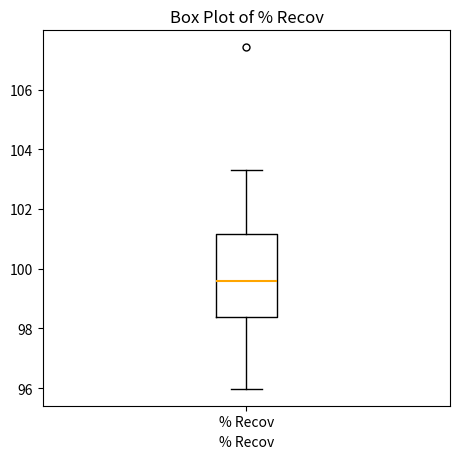

Where is the upper edge of the box for % Recov on the y-axis? The values are not printed on the chart, so give them approximately, as read against the axis.

101.2